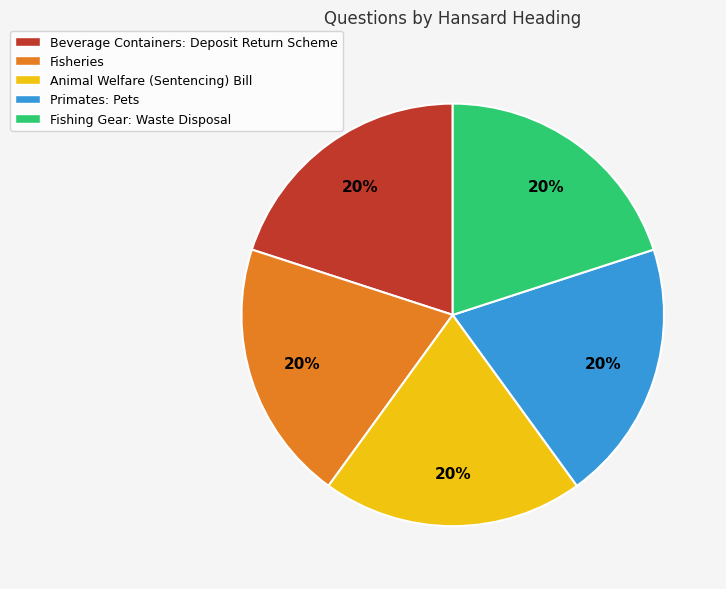

To the nearest percent, what is the combined percentage of Fisheries and Primates: Pets?

40%